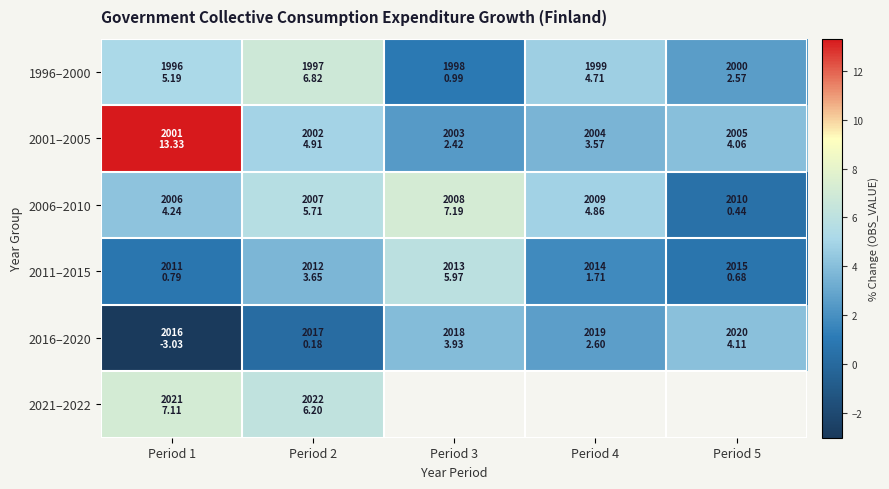

The 2006–2010 series shows 8.0 at Period 4. True or false?

False